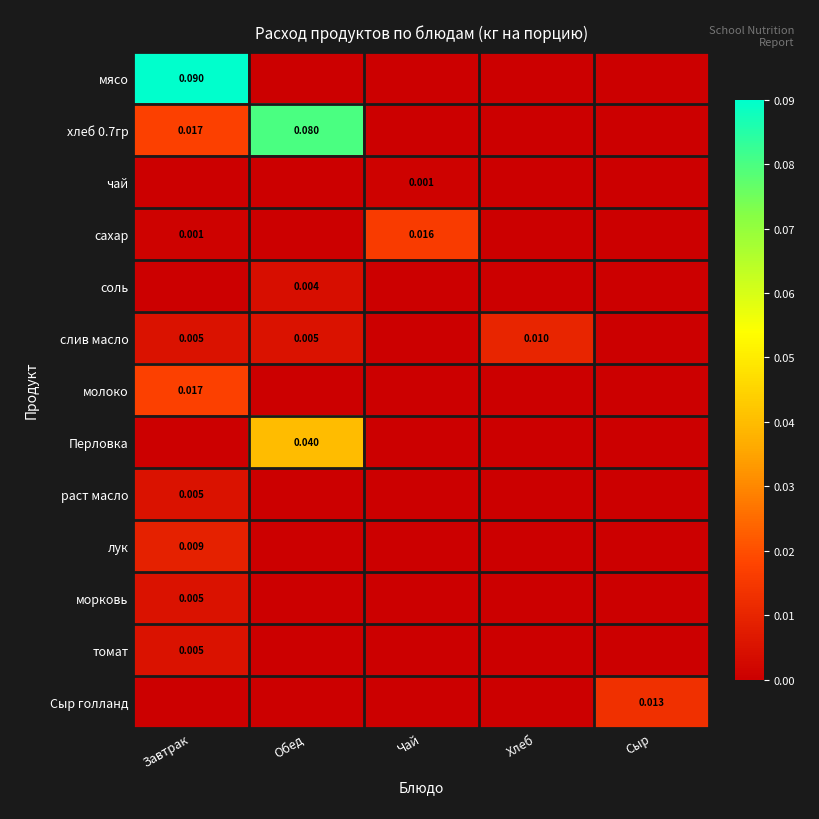

Which label corresponds to the smallest value in the chart?

Обед